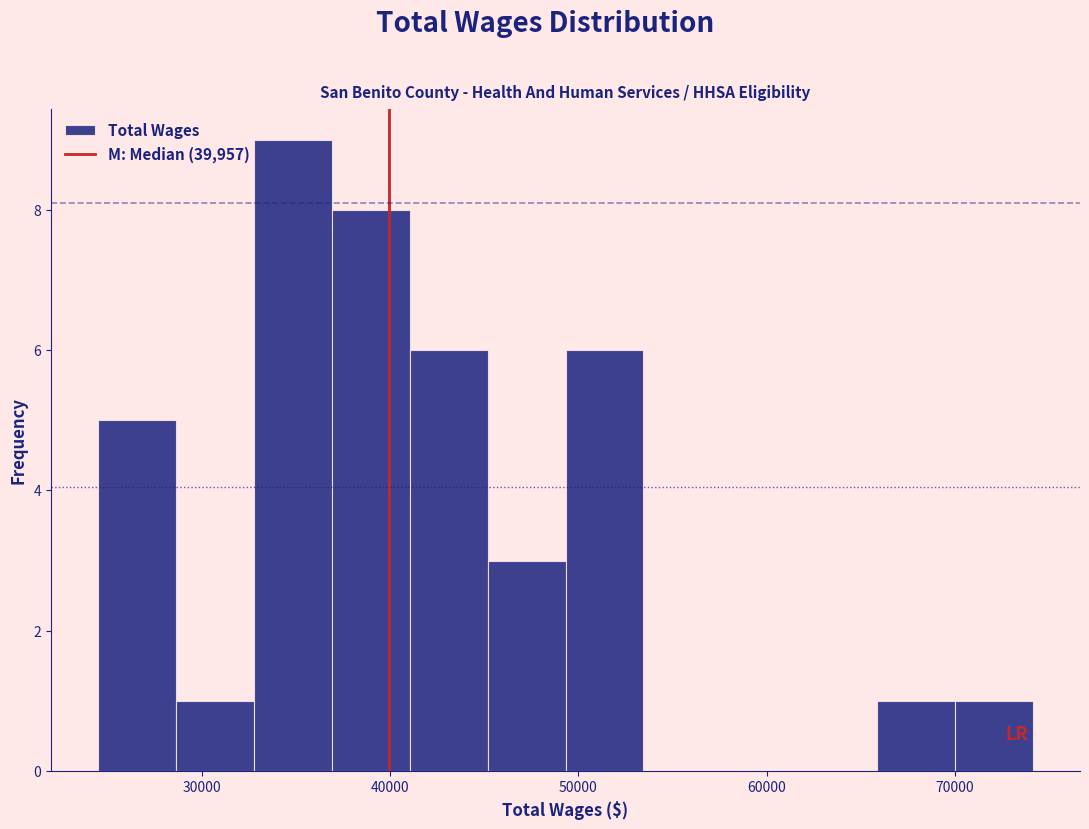

Reading left to right, transcribe this chart: for each bar, give the range it covers on the x-axis and its height. Neither the bar edges nor the heights are printed on the chart, so give them approximately, as read against the axes.

24000 to 29000: 5
29000 to 33000: 1
33000 to 37000: 9
37000 to 41000: 8
41000 to 45000: 6
45000 to 49000: 3
49000 to 53000: 6
53000 to 58000: 0
58000 to 62000: 0
62000 to 66000: 0
66000 to 70000: 1
70000 to 74000: 1